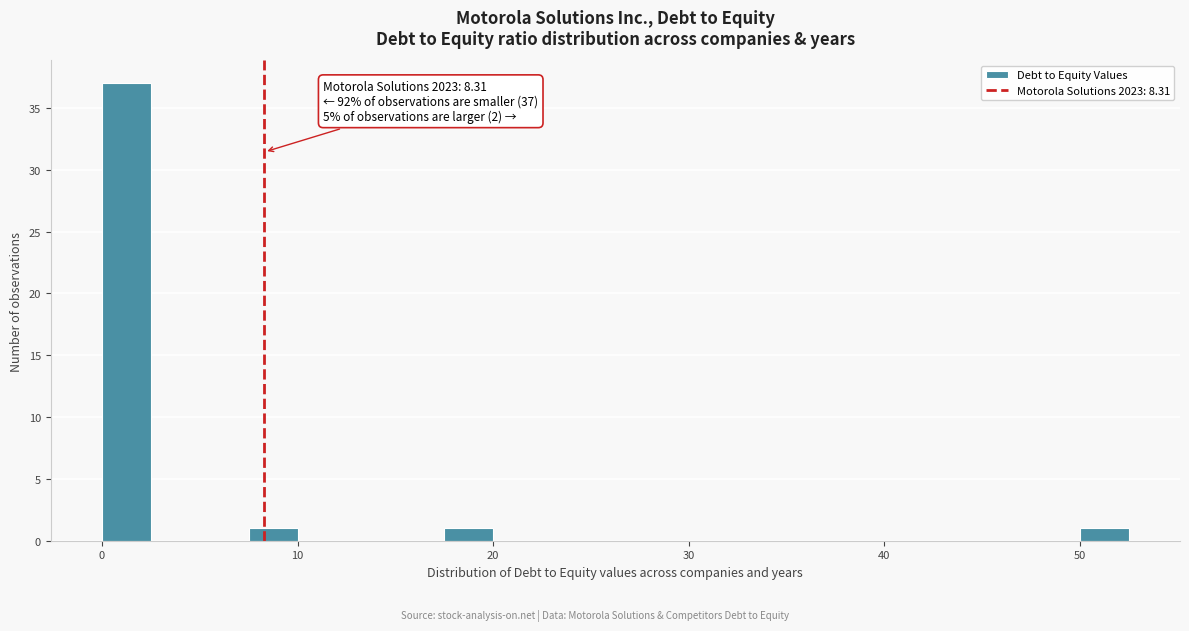

Read against the x-axis, roughly where is the centre of the tallest bar?

1